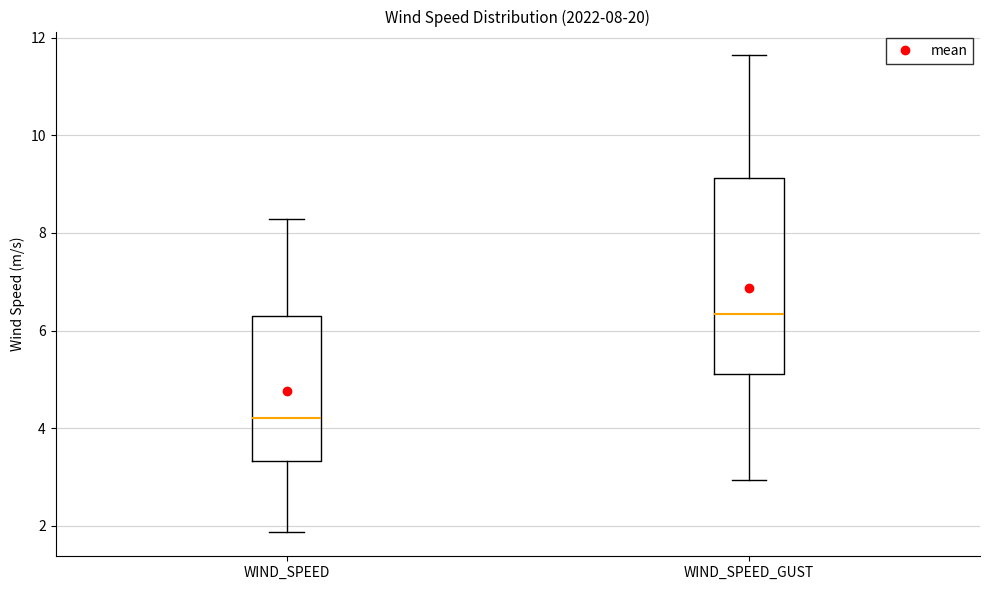

Which box is the tallest, from its lower edge to its upper edge?

WIND_SPEED_GUST